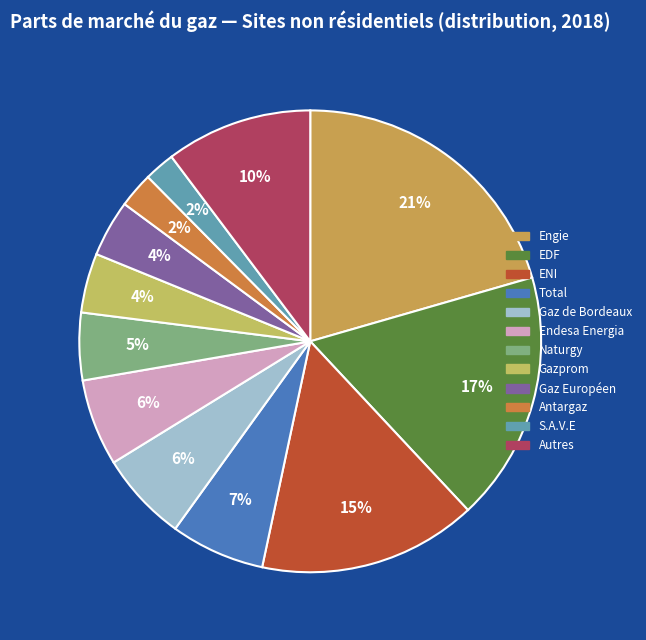

What percentage is the EDF slice, to the nearest percent?

17%